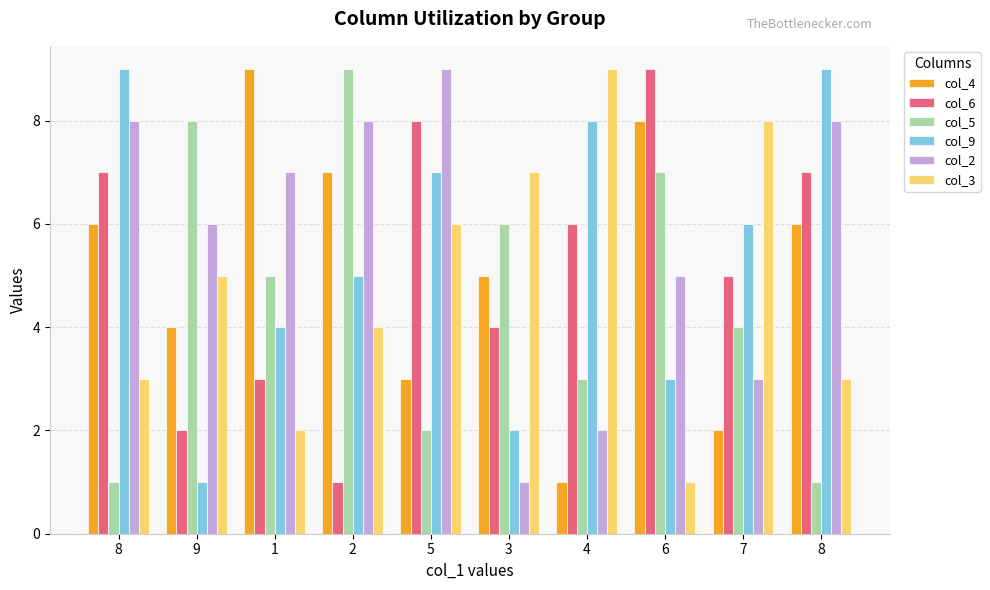

What is the difference between the col_2 values at 2 and 4?

6